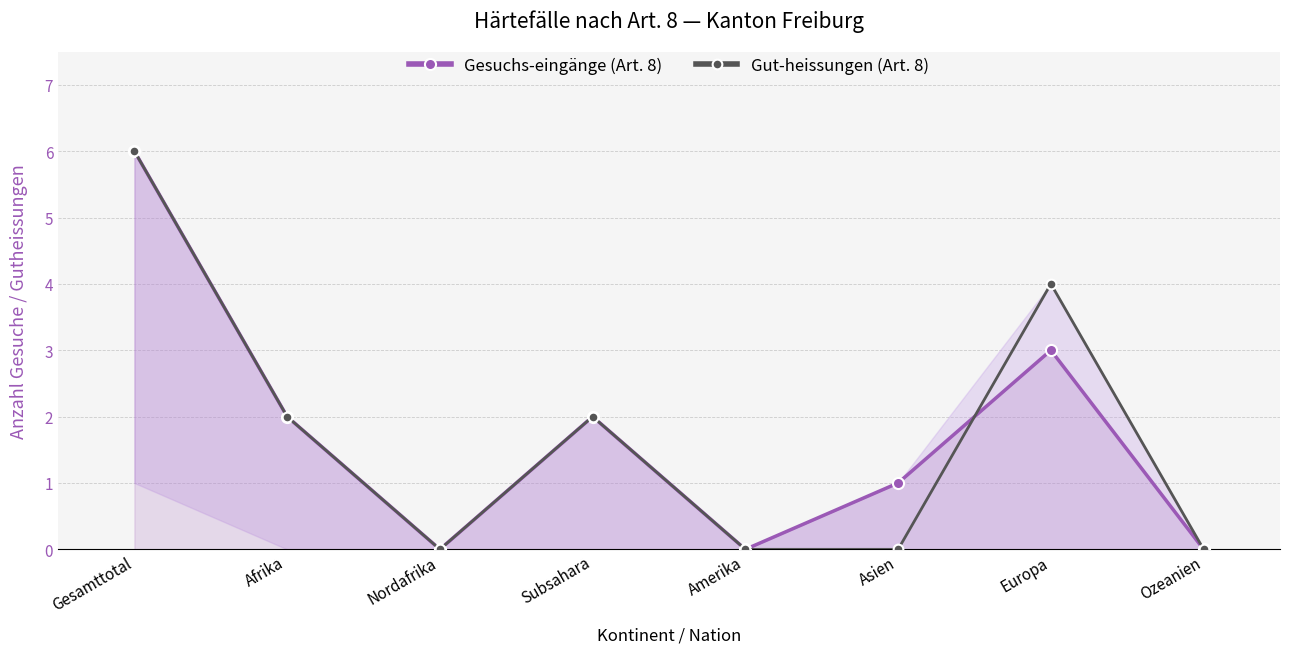

What is the difference between the maximum and minimum values in the Gut-heissungen (Art. 8) series?

6